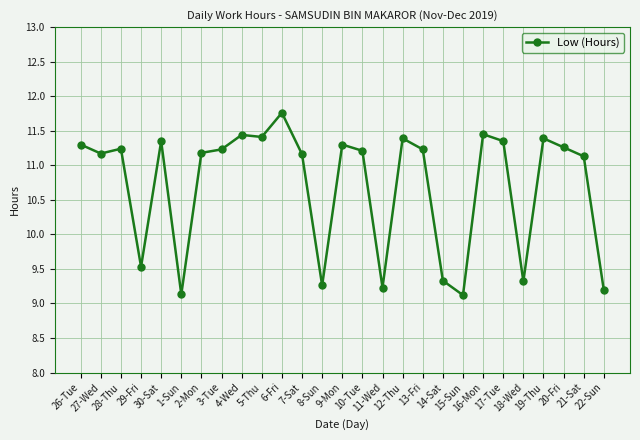

What is the minimum value shown in the chart?

9.1